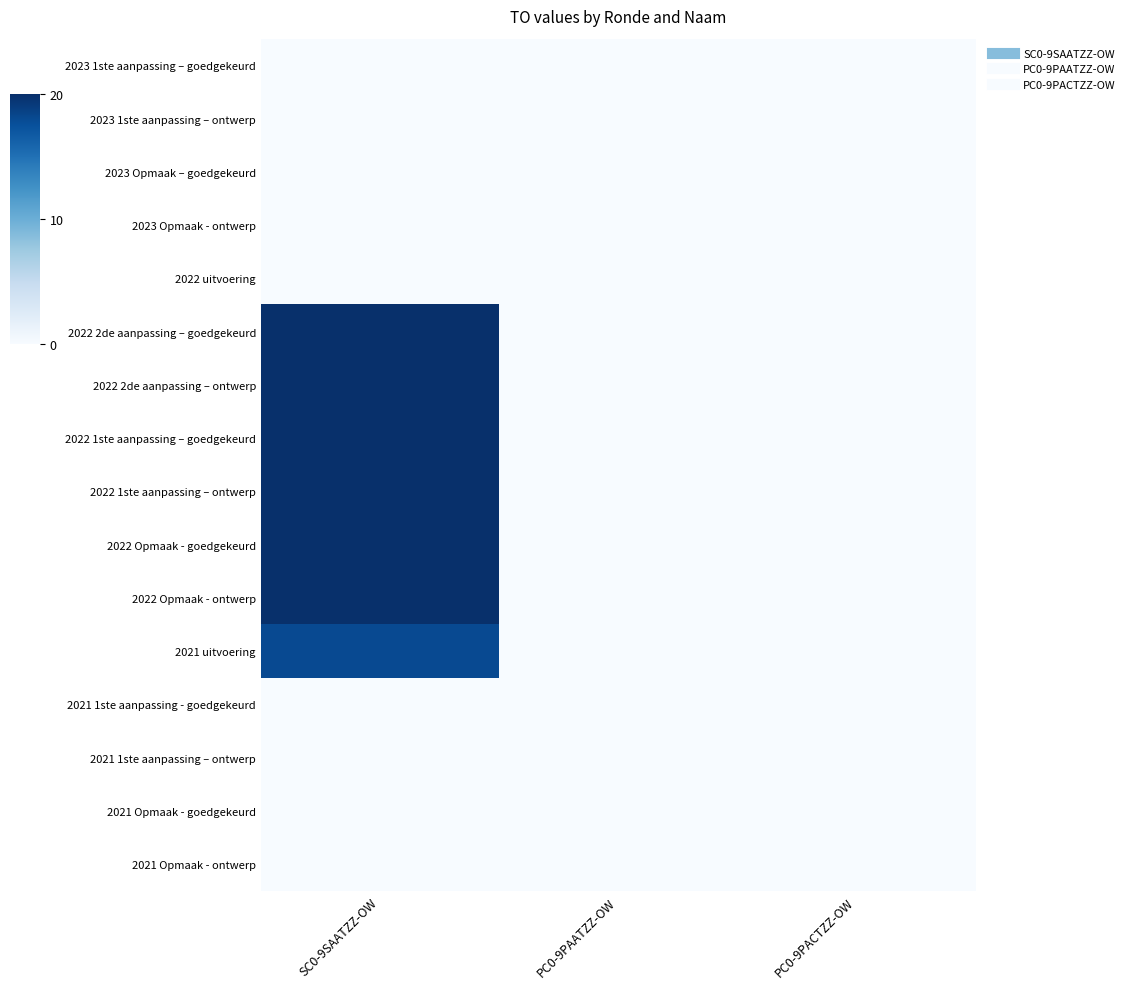

Reading left to right, what are all the values shown in this chart?

2023 1ste aanpassing – goedgekeurd: SC0-9SAATZZ-OW=0	PC0-9PAATZZ-OW=0	PC0-9PACTZZ-OW=0
2023 1ste aanpassing – ontwerp: SC0-9SAATZZ-OW=0	PC0-9PAATZZ-OW=0	PC0-9PACTZZ-OW=0
2023 Opmaak – goedgekeurd: SC0-9SAATZZ-OW=0	PC0-9PAATZZ-OW=0	PC0-9PACTZZ-OW=0
2023 Opmaak - ontwerp: SC0-9SAATZZ-OW=0	PC0-9PAATZZ-OW=0	PC0-9PACTZZ-OW=0
2022 uitvoering: SC0-9SAATZZ-OW=0	PC0-9PAATZZ-OW=0	PC0-9PACTZZ-OW=0
2022 2de aanpassing – goedgekeurd: SC0-9SAATZZ-OW=20	PC0-9PAATZZ-OW=0	PC0-9PACTZZ-OW=0
2022 2de aanpassing – ontwerp: SC0-9SAATZZ-OW=20	PC0-9PAATZZ-OW=0	PC0-9PACTZZ-OW=0
2022 1ste aanpassing – goedgekeurd: SC0-9SAATZZ-OW=20	PC0-9PAATZZ-OW=0	PC0-9PACTZZ-OW=0
2022 1ste aanpassing – ontwerp: SC0-9SAATZZ-OW=20	PC0-9PAATZZ-OW=0	PC0-9PACTZZ-OW=0
2022 Opmaak - goedgekeurd: SC0-9SAATZZ-OW=20	PC0-9PAATZZ-OW=0	PC0-9PACTZZ-OW=0
2022 Opmaak - ontwerp: SC0-9SAATZZ-OW=20	PC0-9PAATZZ-OW=0	PC0-9PACTZZ-OW=0
2021 uitvoering: SC0-9SAATZZ-OW=18	PC0-9PAATZZ-OW=0	PC0-9PACTZZ-OW=0
2021 1ste aanpassing - goedgekeurd: SC0-9SAATZZ-OW=0	PC0-9PAATZZ-OW=0	PC0-9PACTZZ-OW=0
2021 1ste aanpassing – ontwerp: SC0-9SAATZZ-OW=0	PC0-9PAATZZ-OW=0	PC0-9PACTZZ-OW=0
2021 Opmaak - goedgekeurd: SC0-9SAATZZ-OW=0	PC0-9PAATZZ-OW=0	PC0-9PACTZZ-OW=0
2021 Opmaak - ontwerp: SC0-9SAATZZ-OW=0	PC0-9PAATZZ-OW=0	PC0-9PACTZZ-OW=0